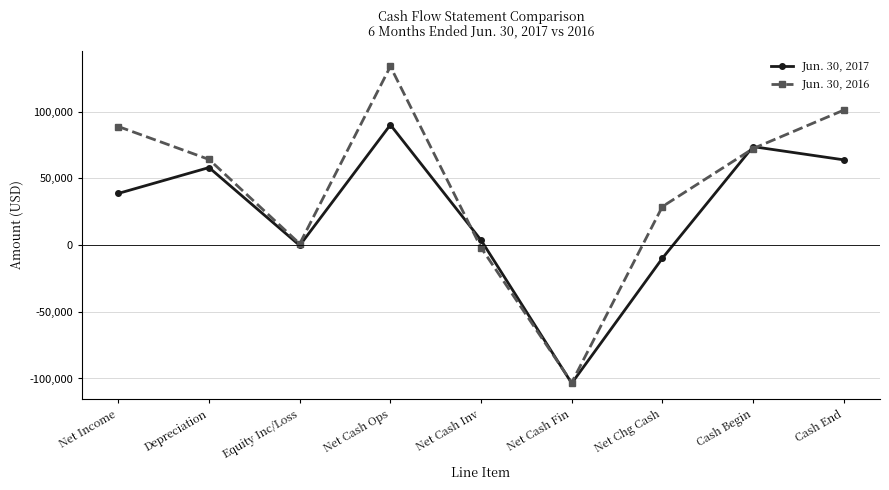

Does the chart have visible grid lines?

Yes